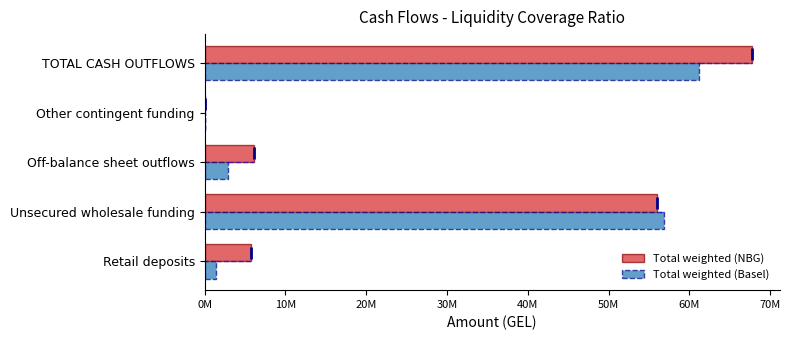

What are all the series names shown in the legend?

Total weighted (NBG), Total weighted (Basel)